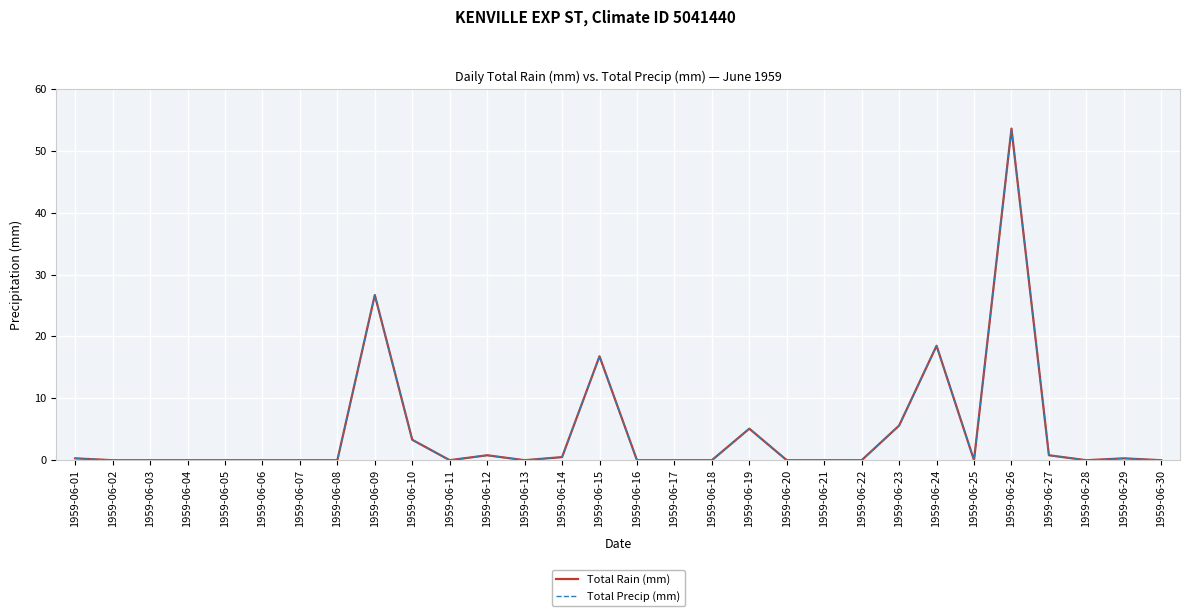

Which category has the lowest value in the Total Rain (mm) series?

1959-06-02